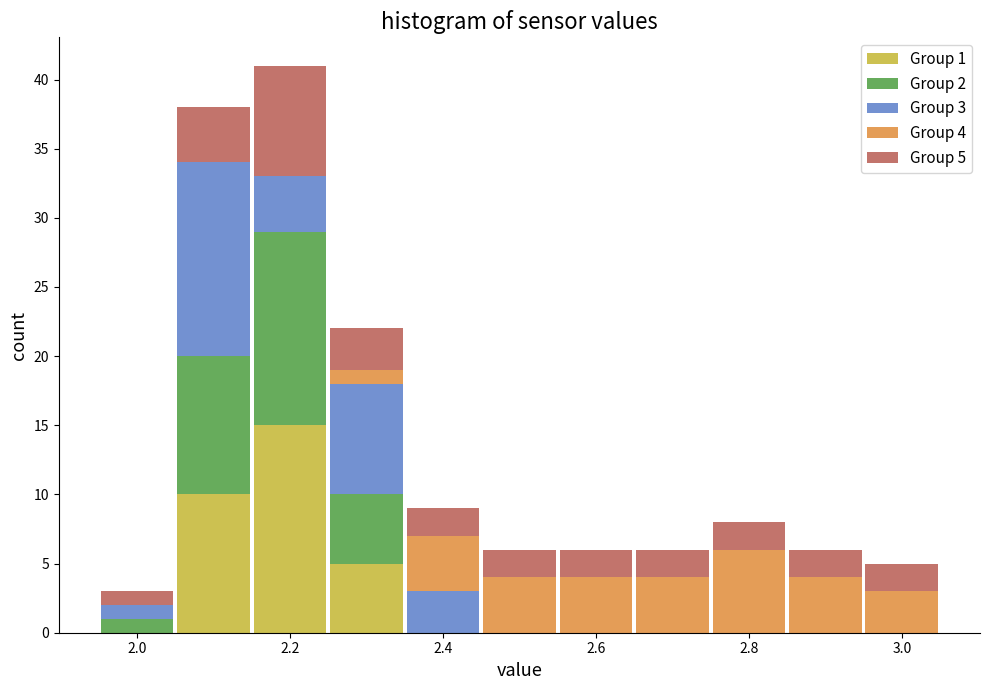

Which range on the x-axis has the tallest stacked bar (by total height)?

2.15 to 2.25